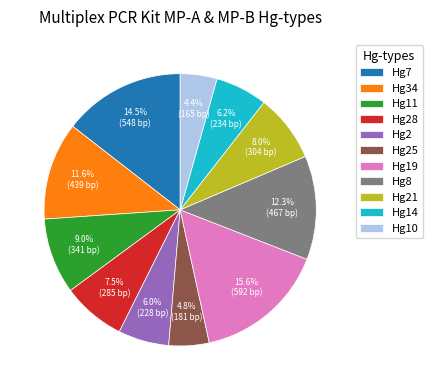

To the nearest percent, what is the difference between the Hg10 and Hg7 slice percentages?

10%